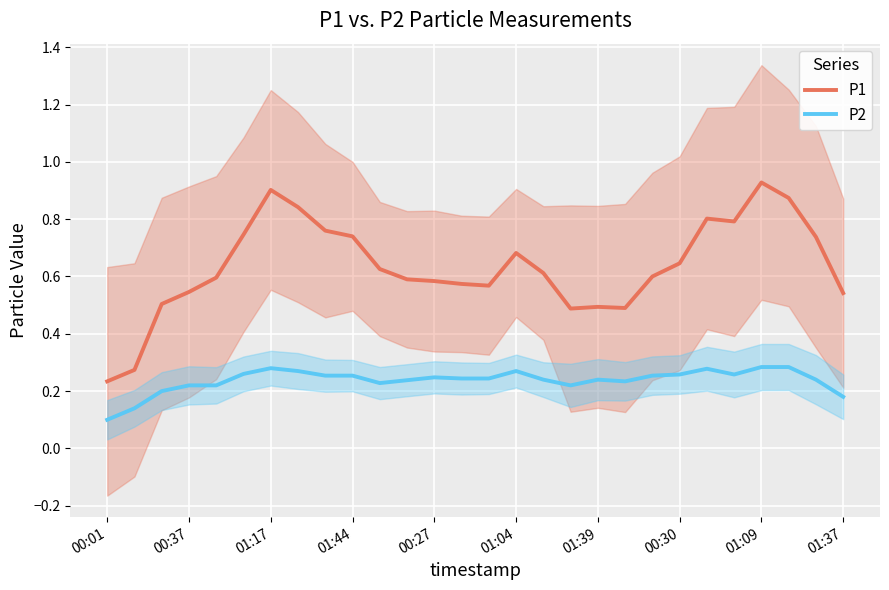

Count the number of data series in this chart.

2